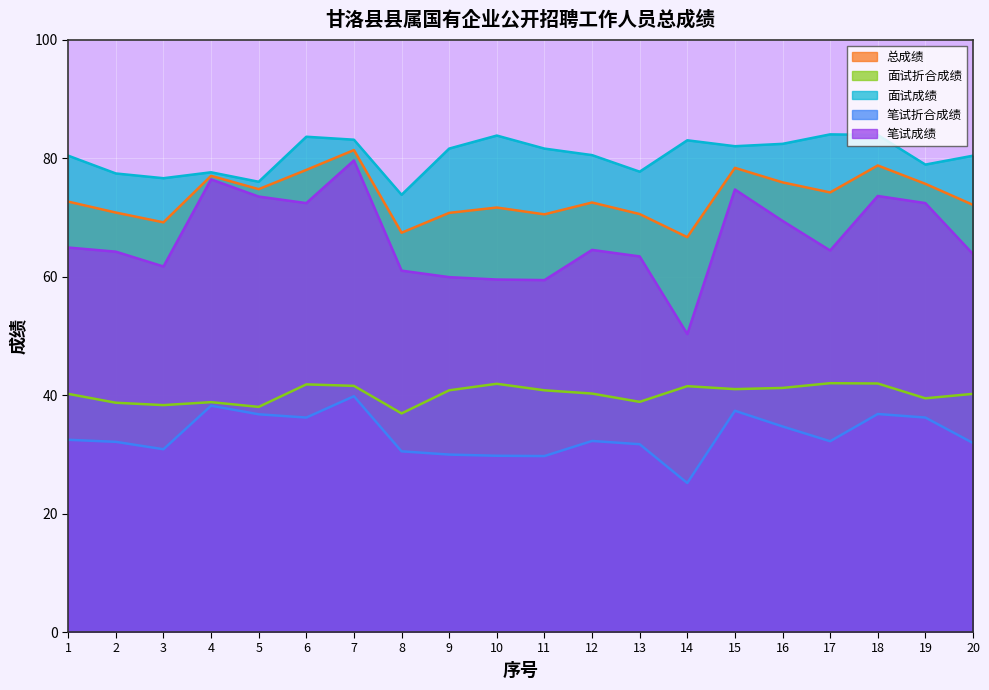

Does the chart display data point markers on the line(s)?

No